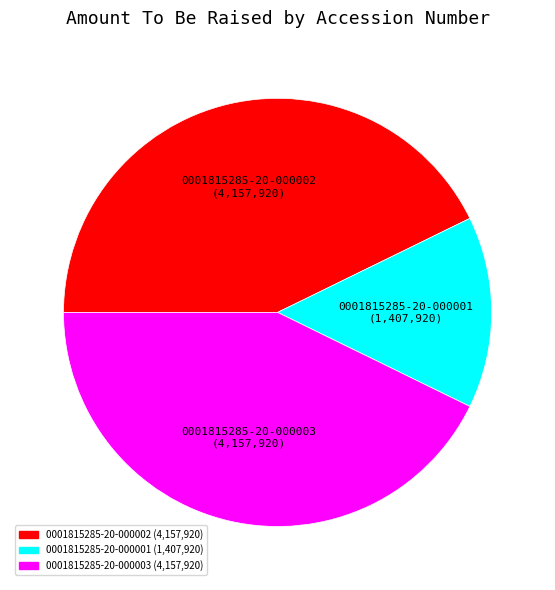

Count the number of slices in the pie.

3